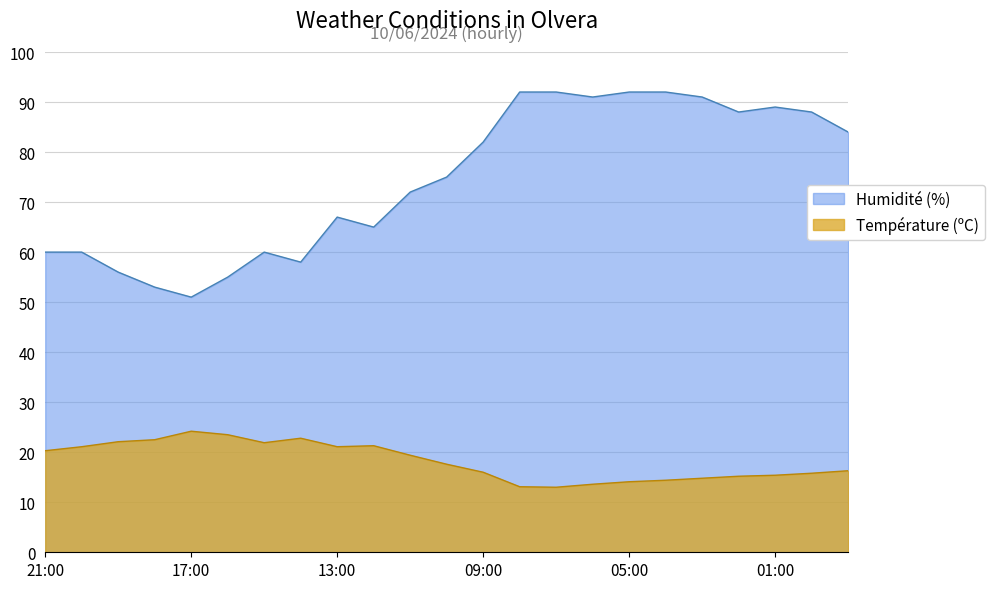

Which series has the widest spread of values?

Humidité (%)